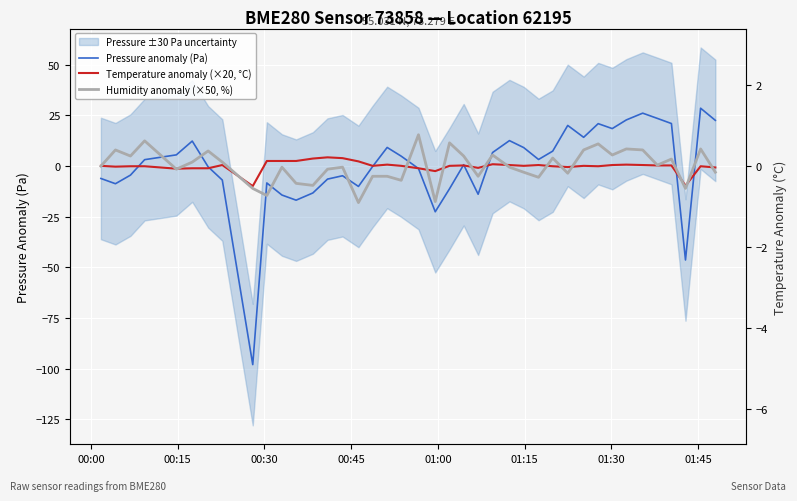

How many interior local peaks does the Humidity anomaly (×50, %) series have?

13